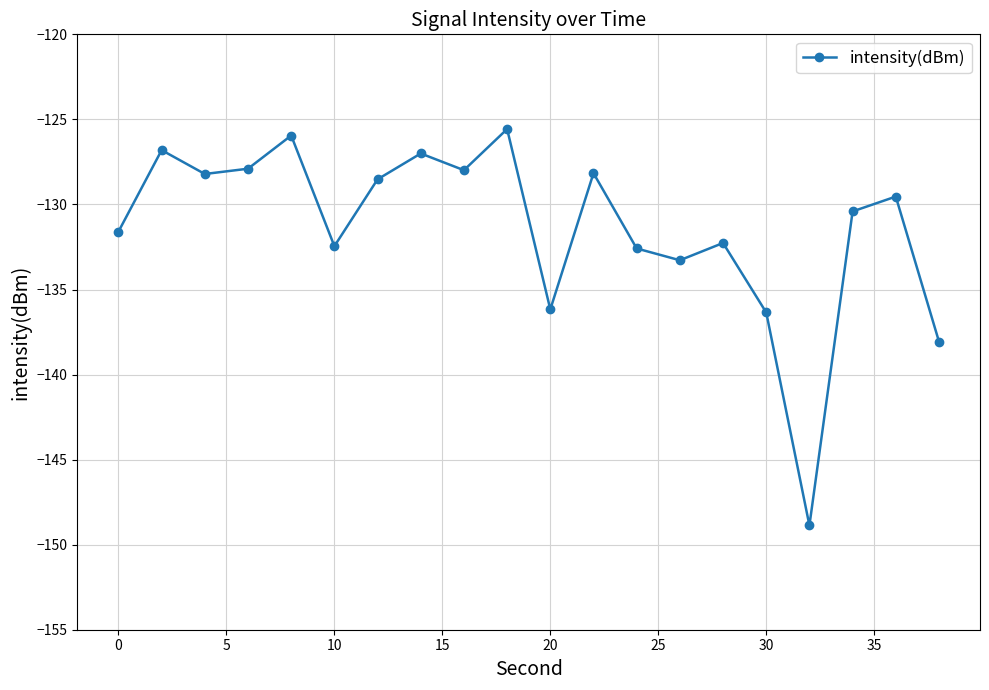

How many values are below -129?

11